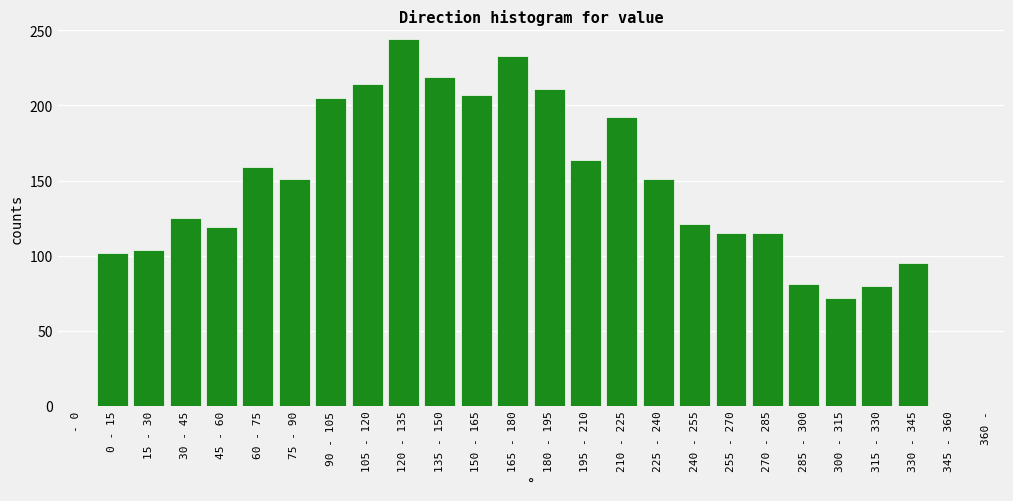

Reading left to right, transcribe all the data shown in this chart.

- 0=0	0 - 15=102	15 - 30=104	30 - 45=125	45 - 60=119	60 - 75=159	75 - 90=151	90 - 105=205	105 - 120=214	120 - 135=244	135 - 150=219	150 - 165=207	165 - 180=233	180 - 195=211	195 - 210=164	210 - 225=192	225 - 240=151	240 - 255=121	255 - 270=115	270 - 285=115	285 - 300=81	300 - 315=72	315 - 330=80	330 - 345=95	345 - 360=0	360 -=0